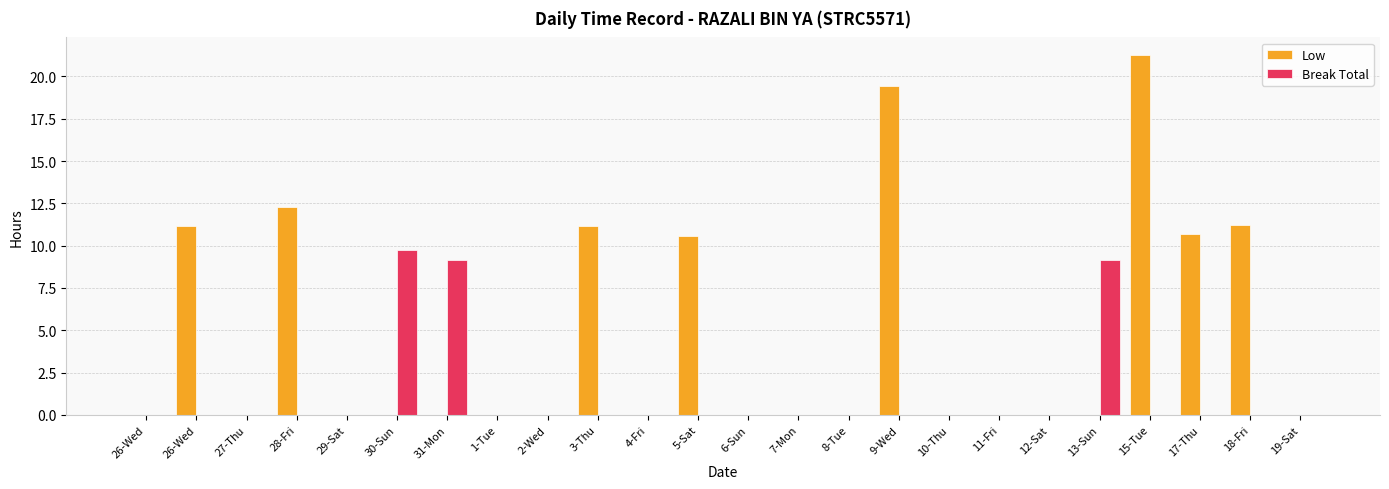

Between 27-Thu and 18-Fri, which series saw the biggest shift?

Low